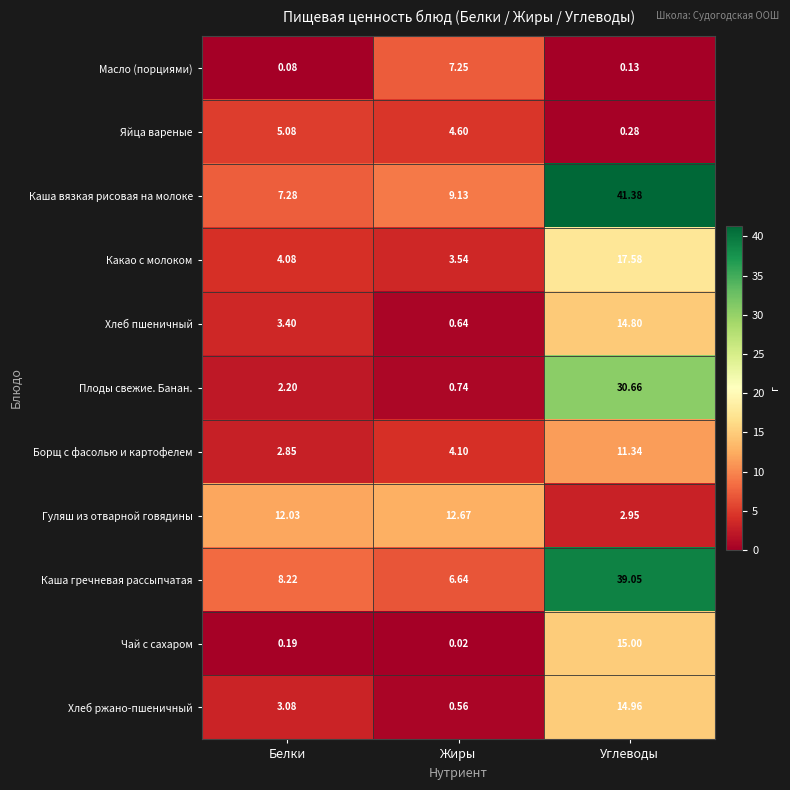

List the series in order of their peak value, highest first.

Каша вязкая рисовая на молоке, Каша гречневая рассыпчатая, Плоды свежие. Банан., Какао с молоком, Чай с сахаром, Хлеб ржано-пшеничный, Хлеб пшеничный, Гуляш из отварной говядины, Борщ с фасолью и картофелем, Масло (порциями), Яйца вареные